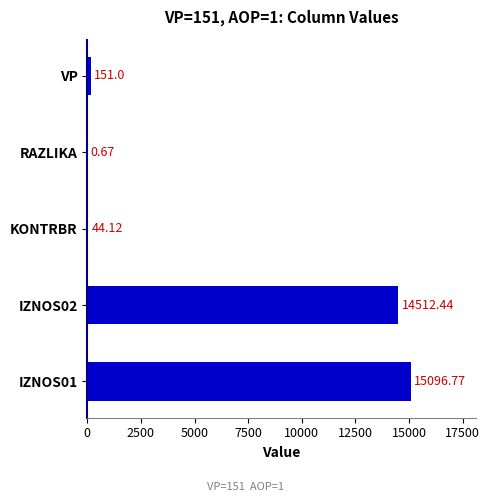

What is the sum of all values?

29805.0